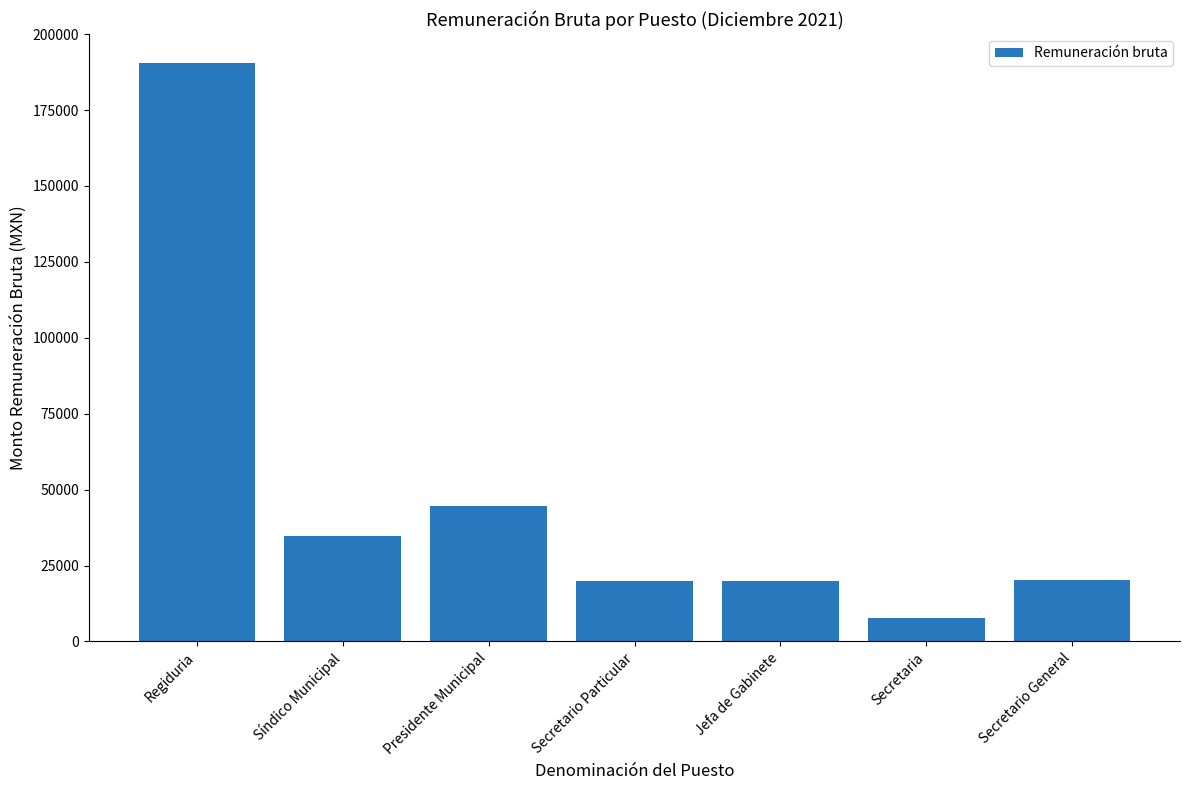

Where is the data nearest to the value 99164?

Presidente Municipal